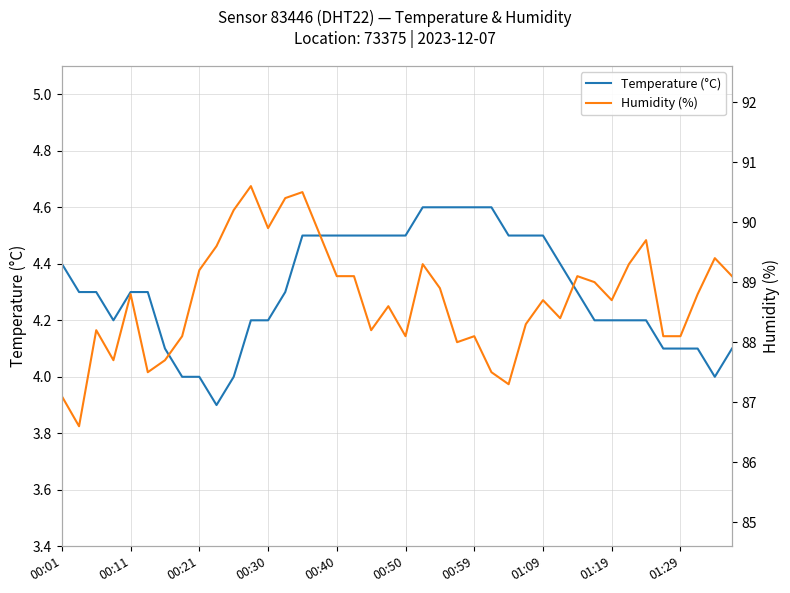

Rank the series at 14 from highest to lowest value.

Humidity (%), Temperature (°C)